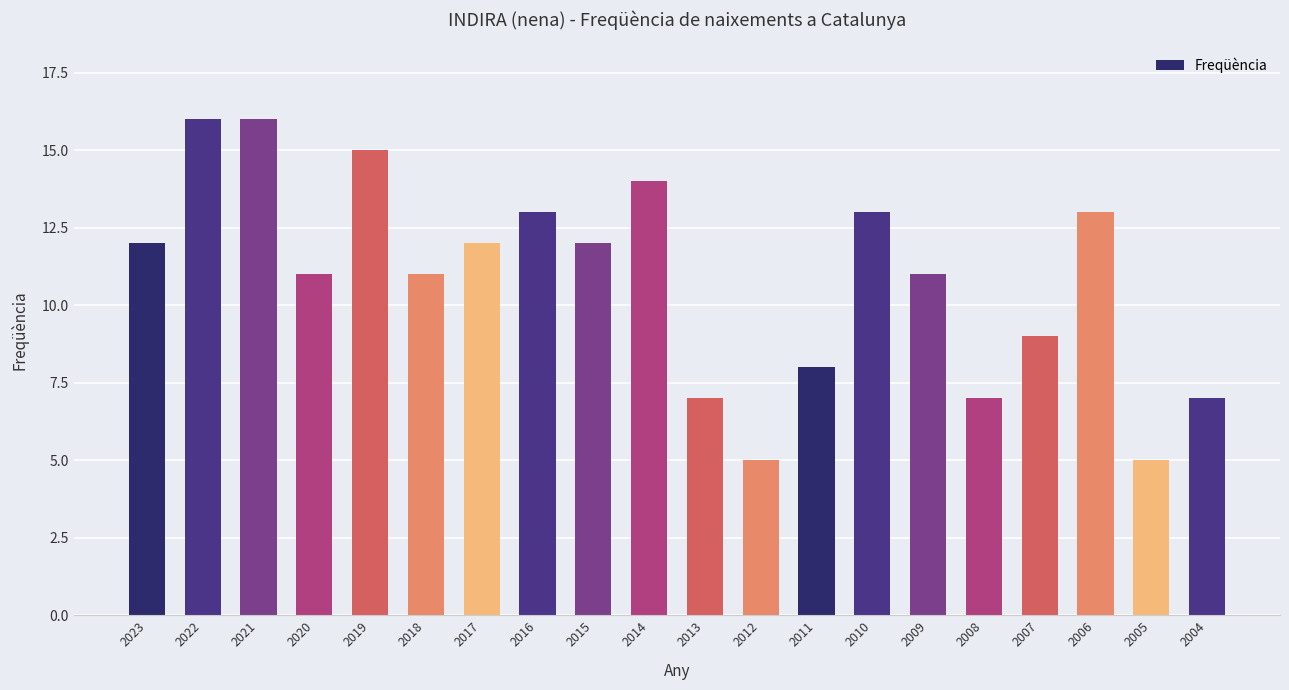

What is the value of the 10th bar from the left?

14